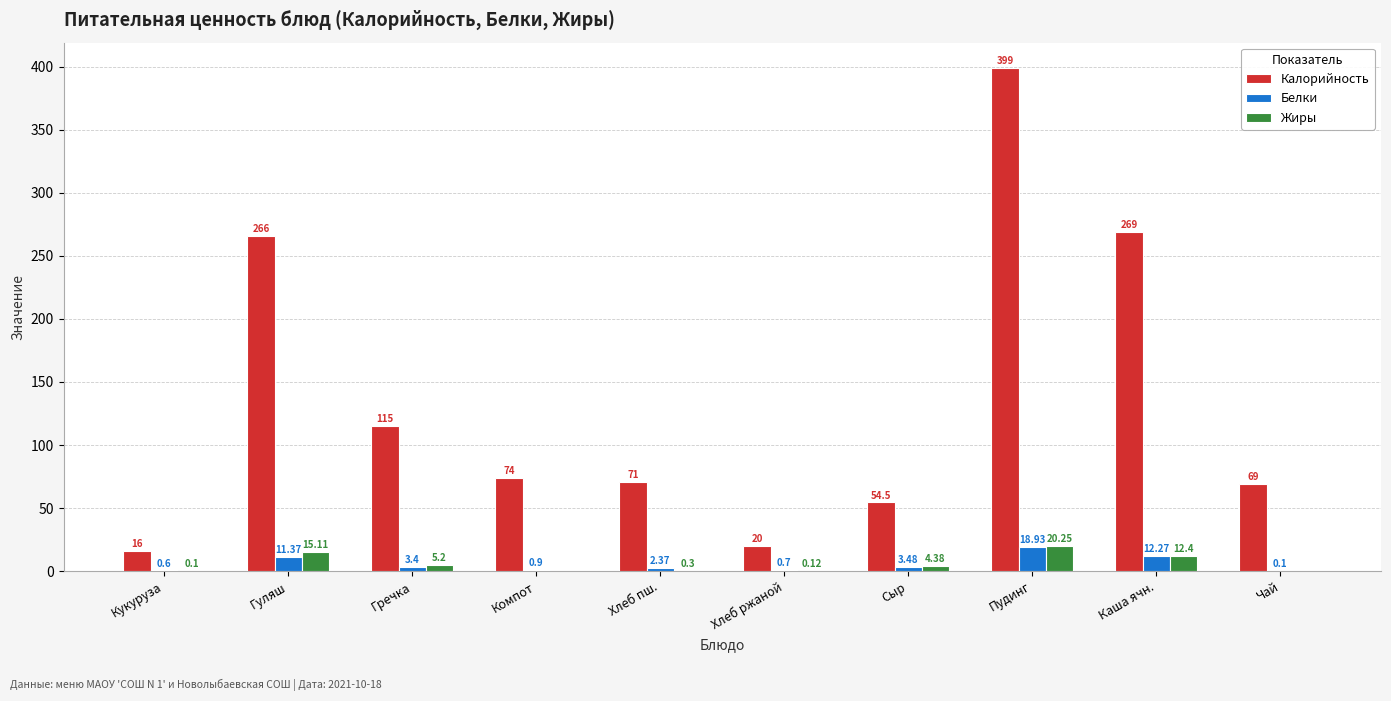

Where is Жиры nearest to the value 10?

Каша ячн.